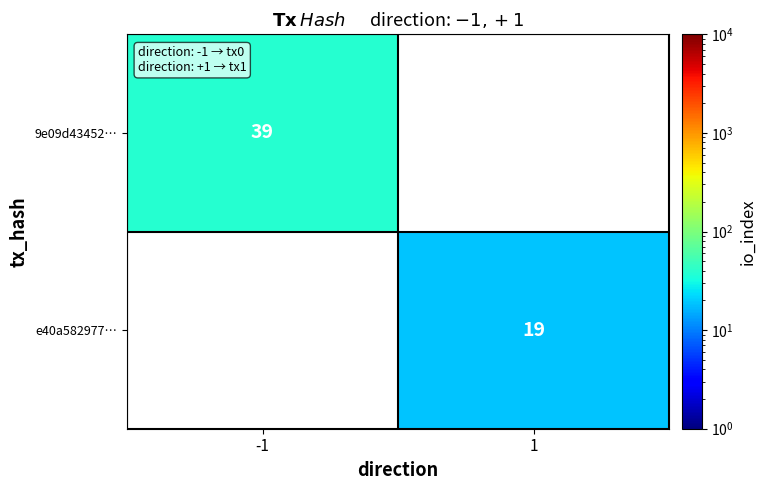

Is the value of e40a582977… at 1 greater than the value of 9e09d43452… at -1?

No